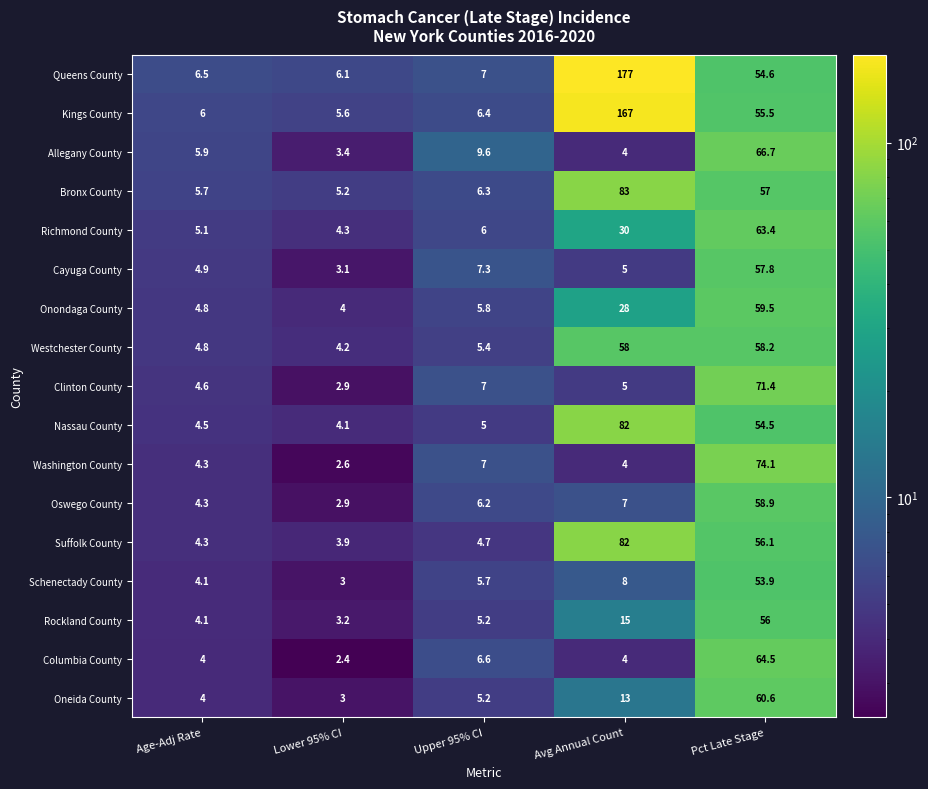

Is it true that Cayuga County equals 13.6 at Pct Late Stage?

False